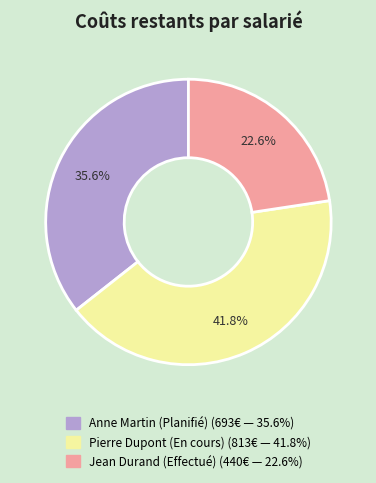

Rank the categories by value from highest to lowest.

Pierre Dupont (En cours), Anne Martin (Planifié), Jean Durand (Effectué)